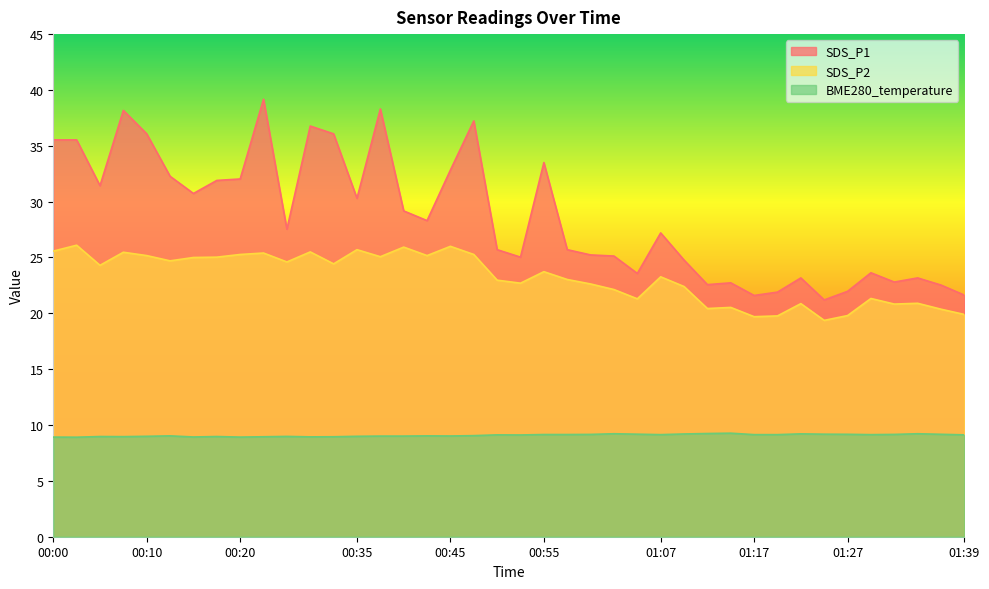

What position from the left is 00:43?

17